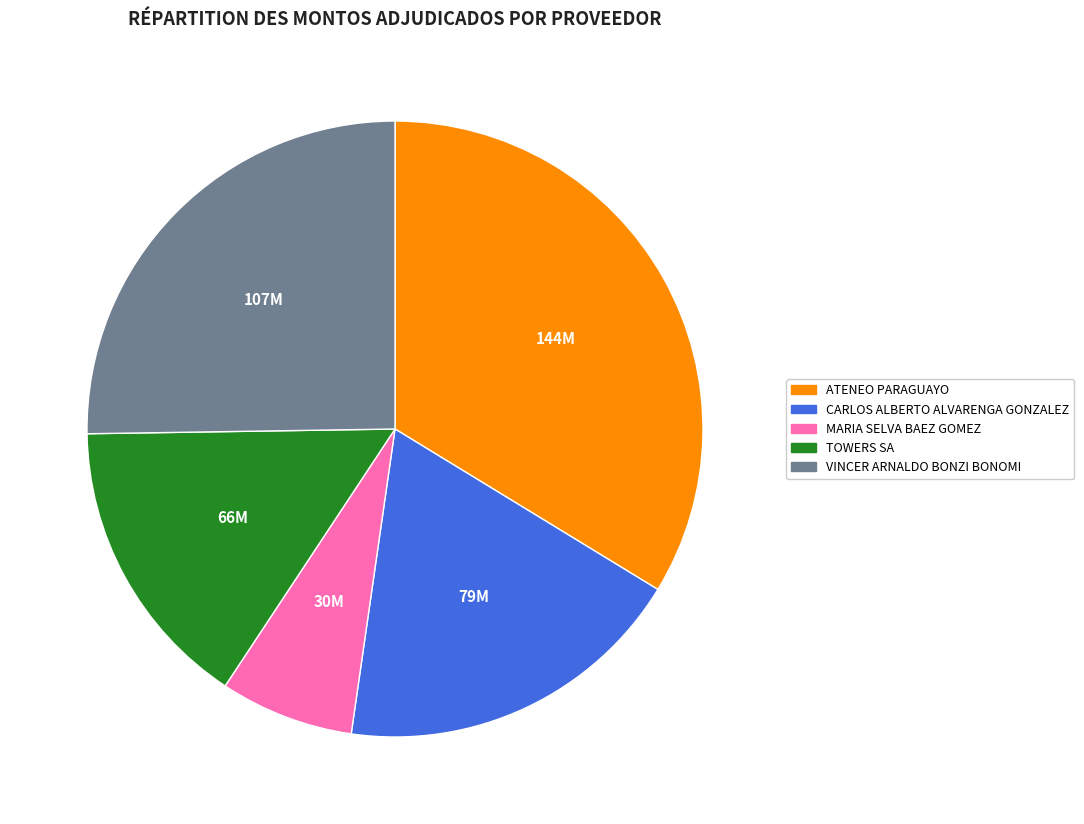

Which has a higher value, ATENEO PARAGUAYO or VINCER ARNALDO BONZI BONOMI?

ATENEO PARAGUAYO